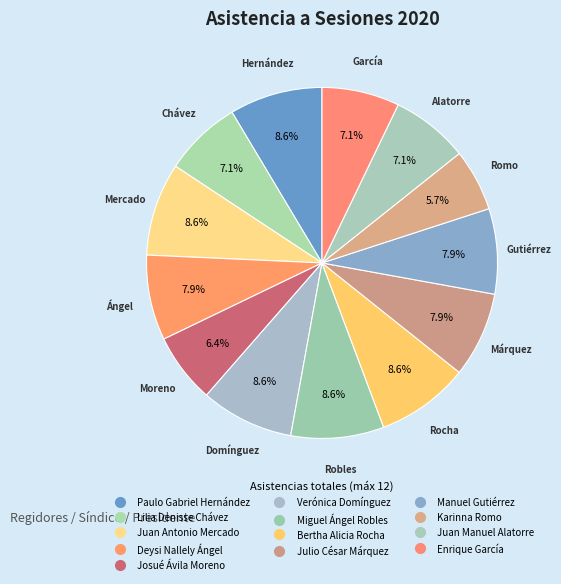

Is Karinna Romo the majority of the pie?

No